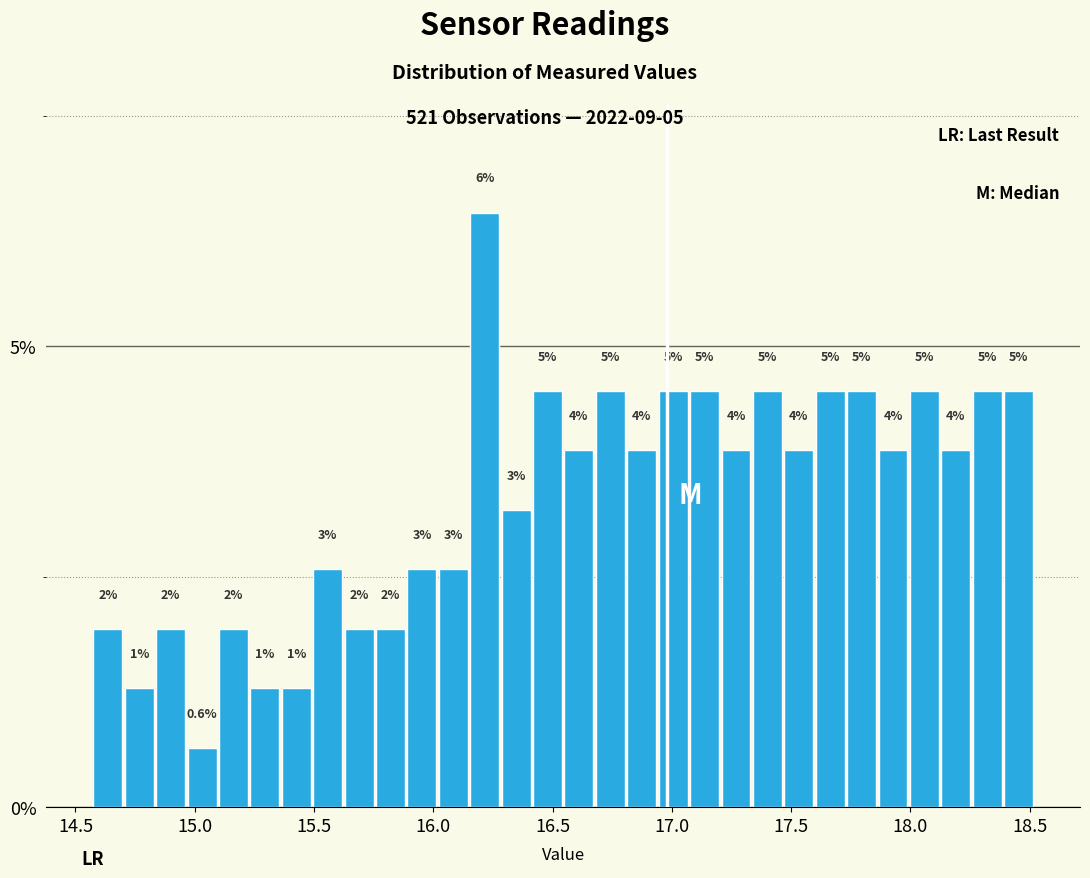

Read against the x-axis, roughly where is the centre of the tallest bar?

16.20